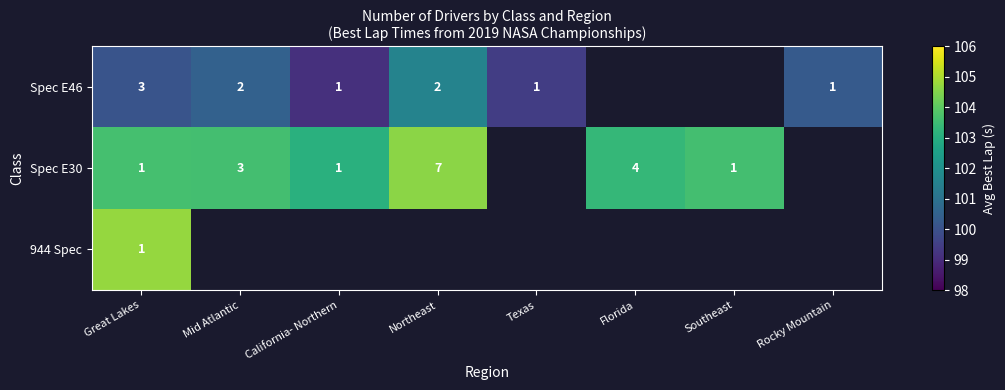

At which label does Spec E30 reach its minimum?

California- Northern